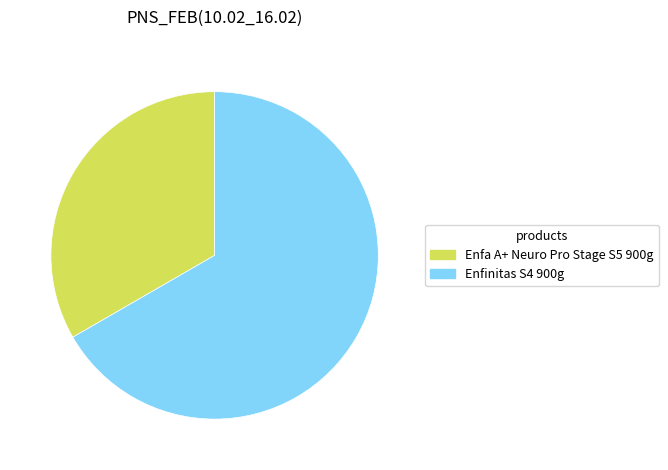

Which category has the biggest portion of the pie?

Enfinitas S4 900g